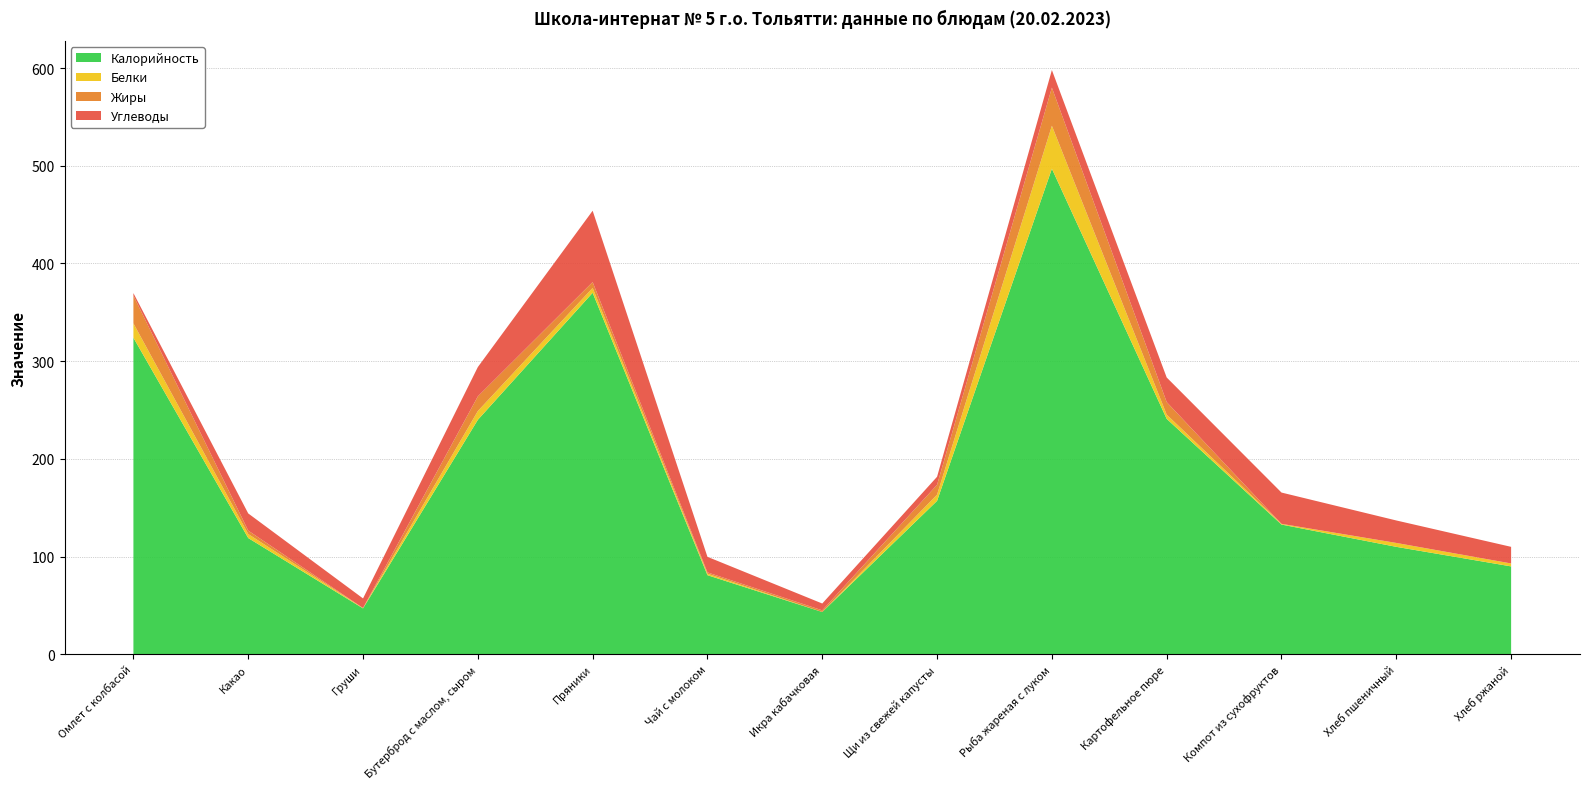

Reading right to left, list all the values displayed in this chart.

Калорийность: Хлеб ржаной=90.0	Хлеб пшеничный=110.0	Компот из сухофруктов=132.8	Картофельное пюре=241.0	Рыба жареная с луком=497.0	Щи из свежей капусты=157.0	Икра кабачковая=43.3	Чай с молоком=81.0	Пряники=370.0	Бутерброд с маслом, сыром=240.0	Груши=47.0	Какао=119.0	Омлет с колбасой=324.0
Белки: Хлеб ржаной=3.0	Хлеб пшеничный=4.0	Компот из сухофруктов=0.7	Картофельное пюре=4.3	Рыба жареная с луком=44.0	Щи из свежей капусты=6.4	Икра кабачковая=0.0	Чай с молоком=1.5	Пряники=5.0	Бутерброд с маслом, сыром=9.0	Груши=0.4	Какао=4.1	Омлет с колбасой=14.7
Жиры: Хлеб ржаной=0.0	Хлеб пшеничный=0.0	Компот из сухофруктов=0.1	Картофельное пюре=12.8	Рыба жареная с луком=39.0	Щи из свежей капусты=10.1	Икра кабачковая=1.7	Чай с молоком=1.4	Пряники=6.0	Бутерброд с маслом, сыром=15.0	Груши=0.0	Какао=3.5	Омлет с колбасой=28.4
Углеводы: Хлеб ржаной=17.0	Хлеб пшеничный=23.0	Компот из сухофруктов=32.0	Картофельное пюре=25.2	Рыба жареная с луком=18.0	Щи из свежей капусты=8.3	Икра кабачковая=7.0	Чай с молоком=15.9	Пряники=73.0	Бутерброд с маслом, сыром=30.0	Груши=9.8	Какао=17.6	Омлет с колбасой=2.5